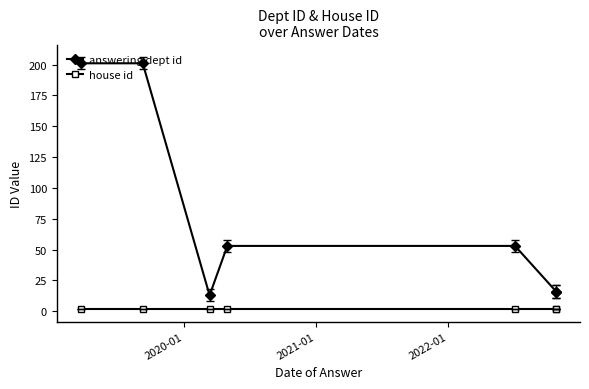

Is this an area chart (filled region under the line)?

No